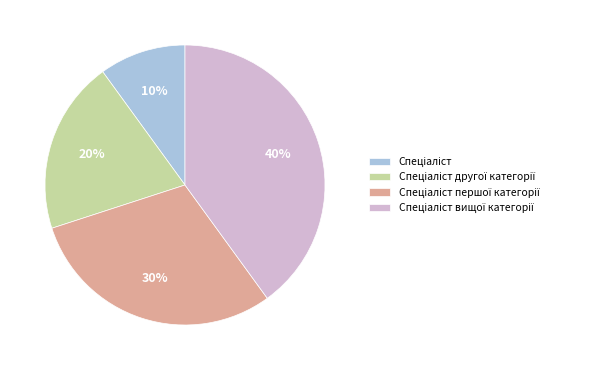

To the nearest percent, what is the average slice percentage?

25%